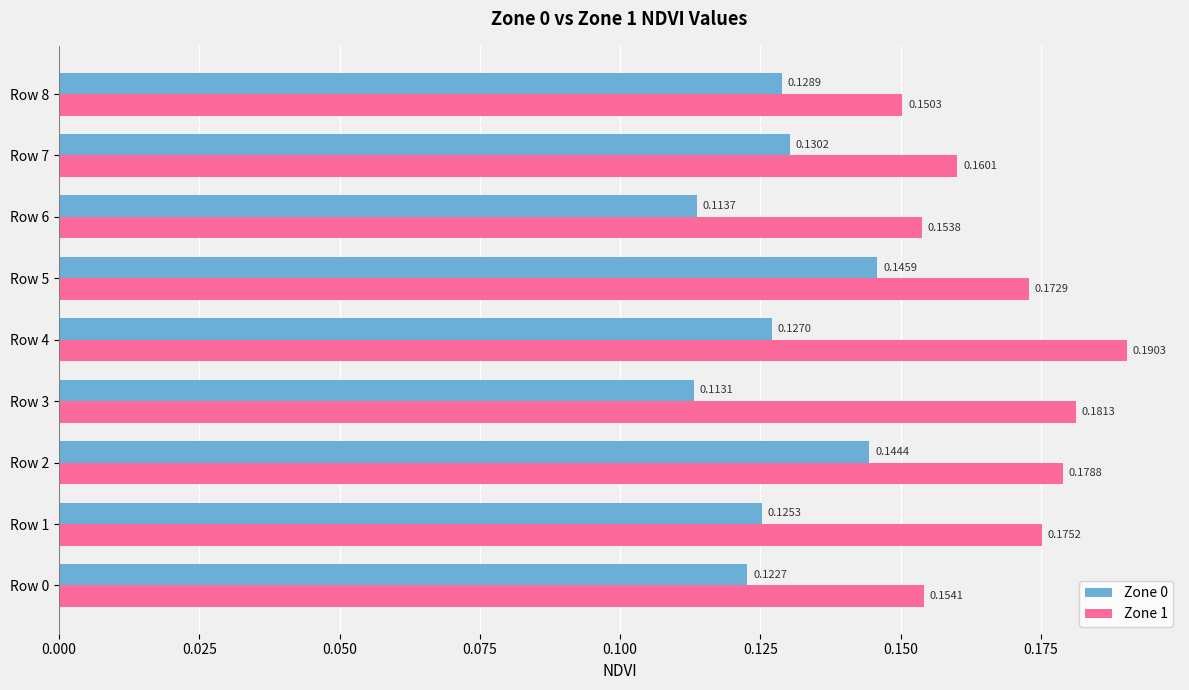

What is the sum of all Zone 1 values?

1.5